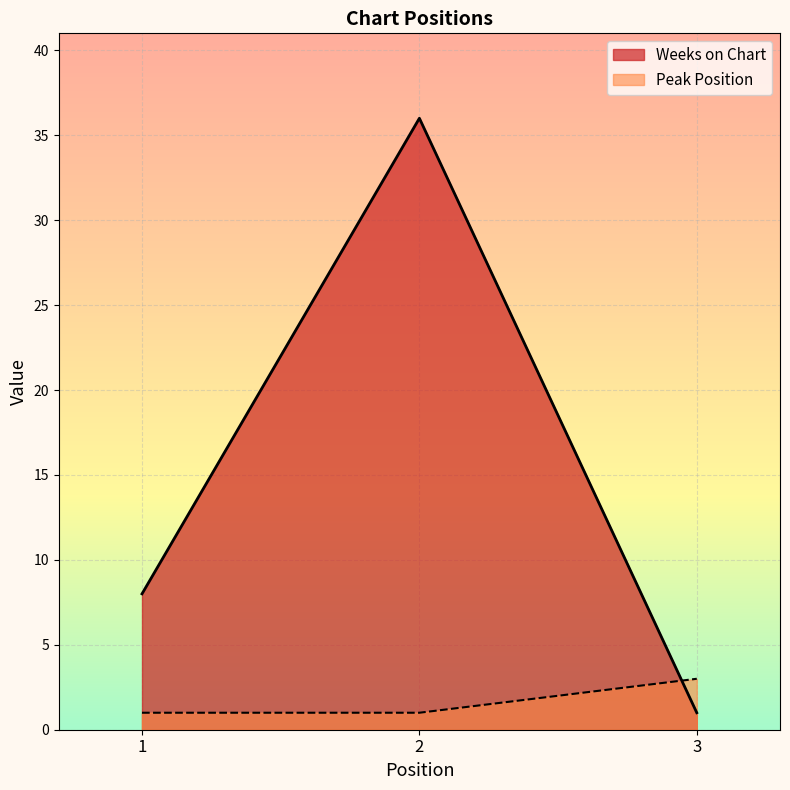

The Peak Position series shows 2 at 1. True or false?

False